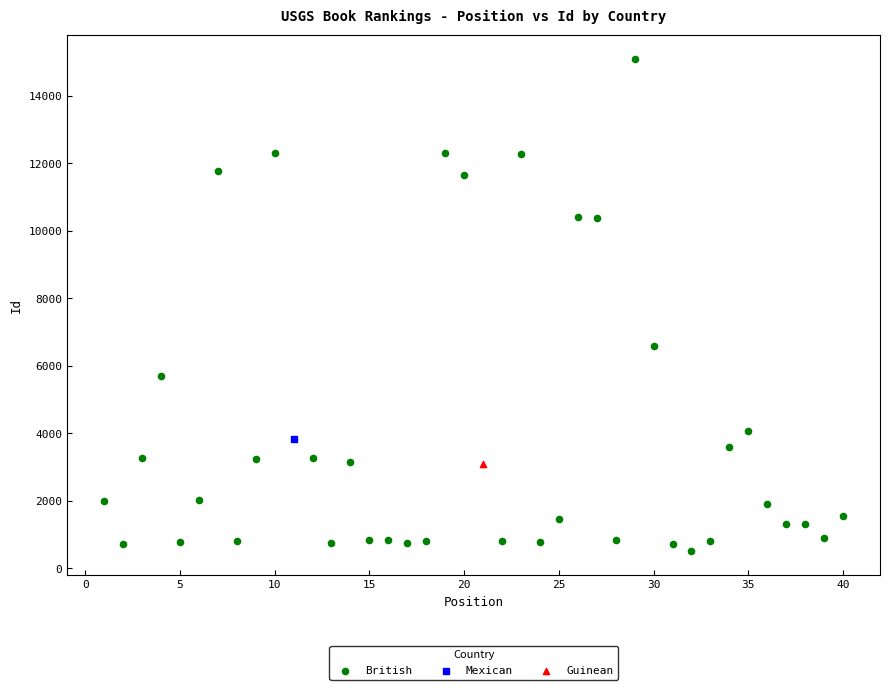

What are all the series names shown in the legend?

British, Mexican, Guinean